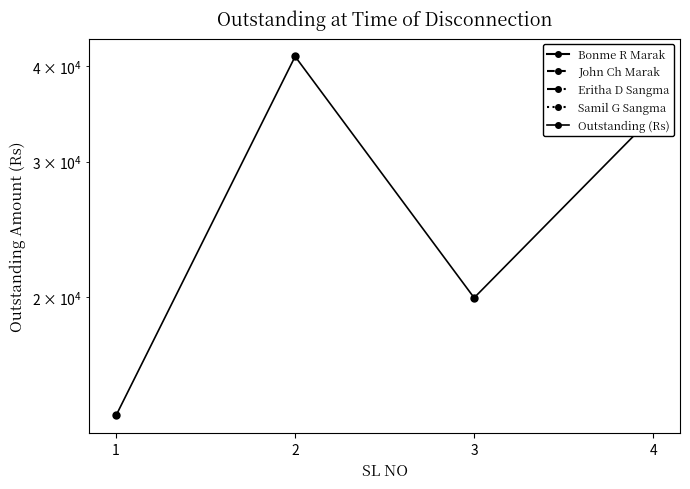

Which series changed the most between 1 and 4?

Outstanding (Rs)